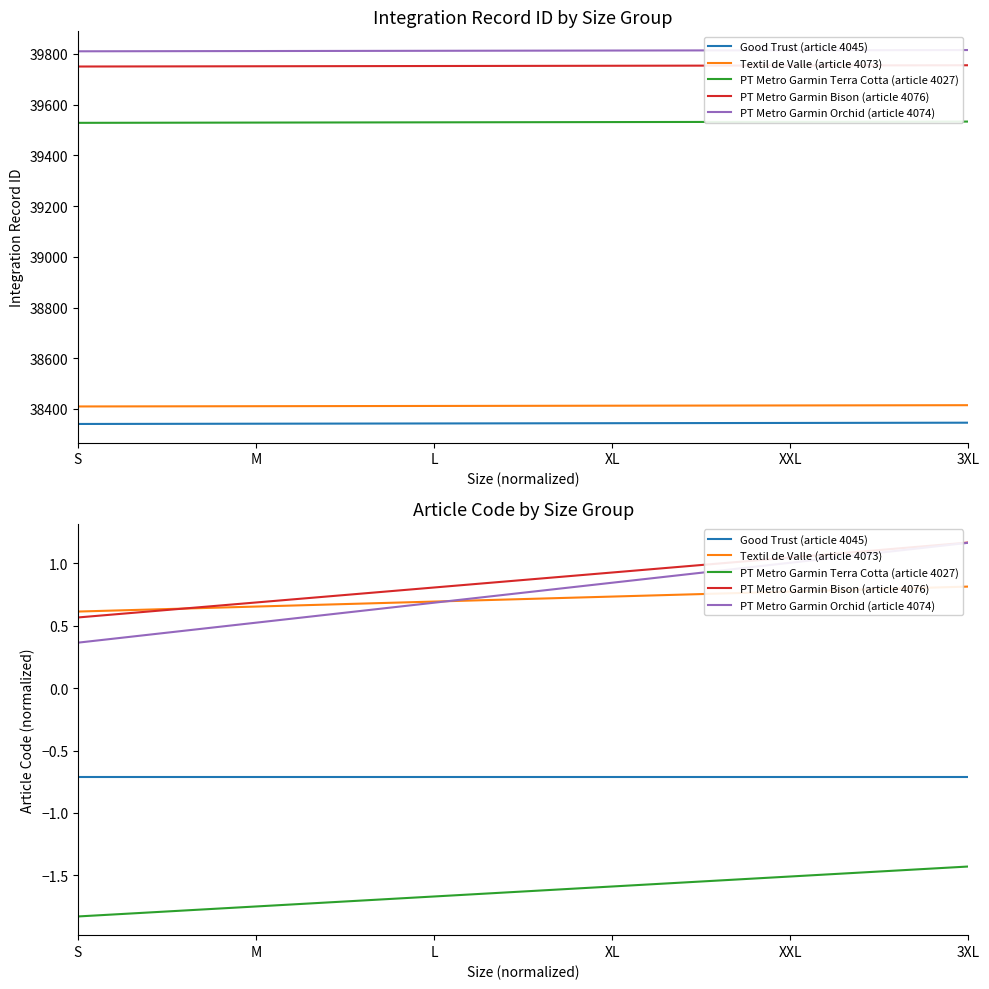

Which series has the largest total across all categories?

PT Metro Garmin Bison (article 4076)